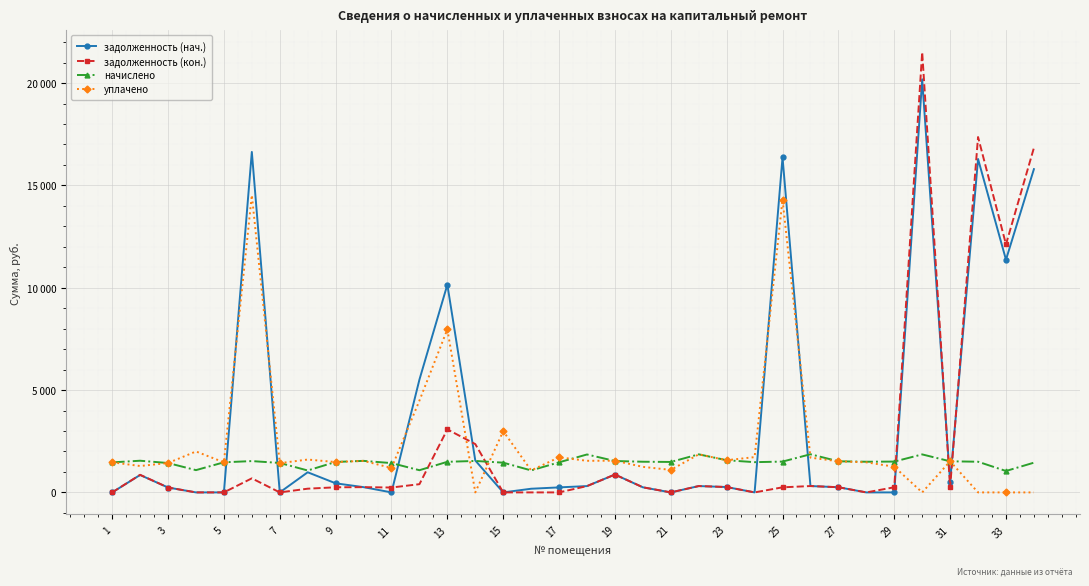

Which series ends up on top after the final intersection of начислено and уплачено?

начислено